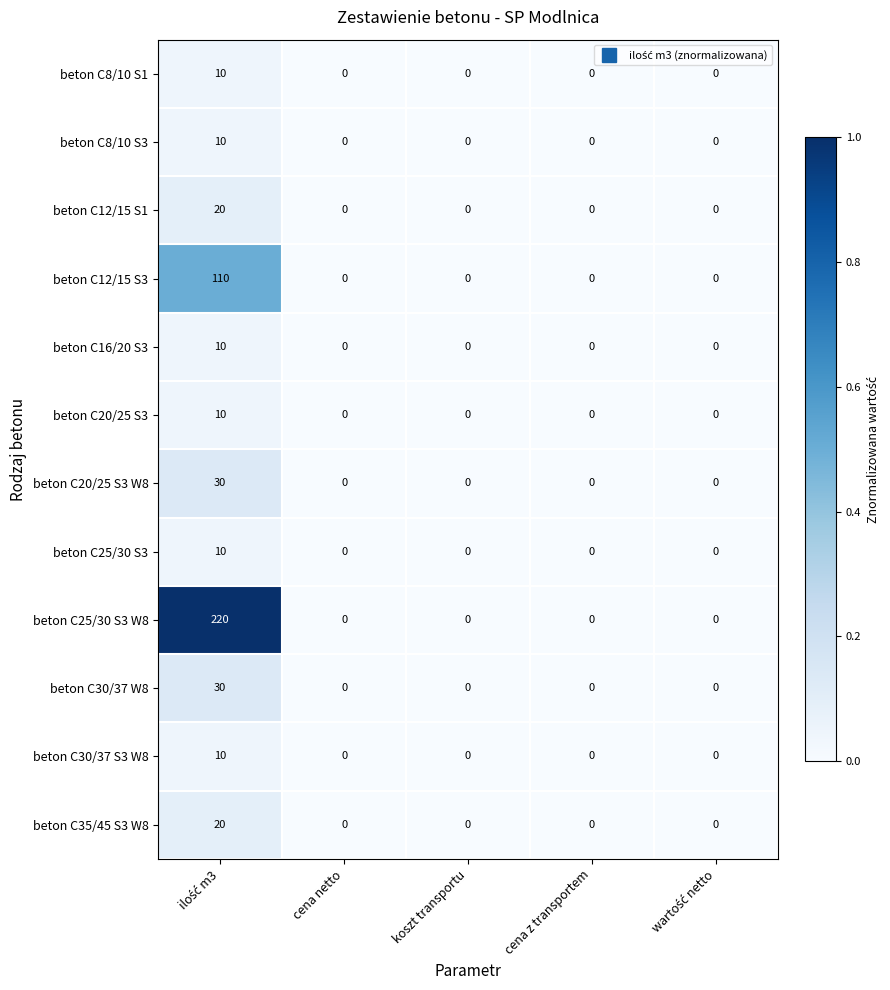

Count the beton C8/10 S3 values in the range 0 to 1.

4